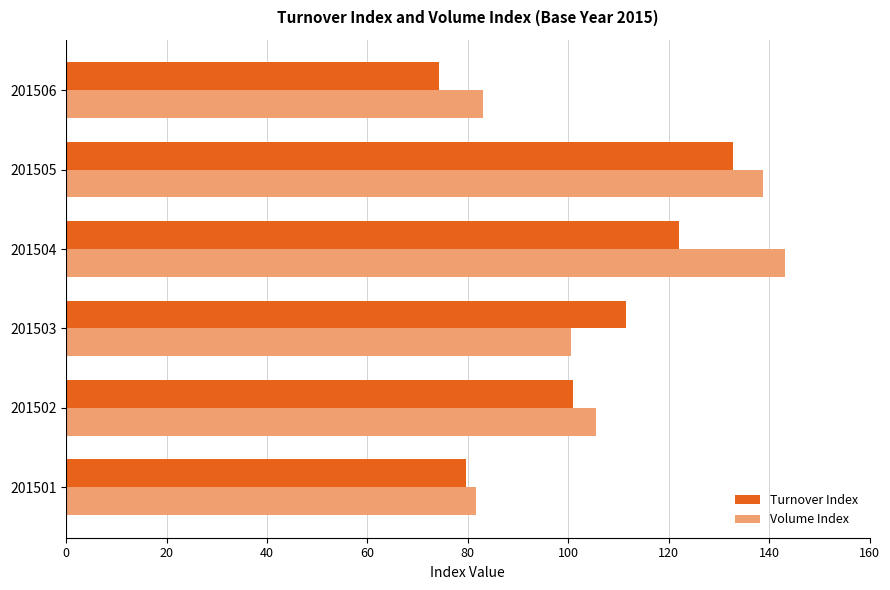

Which category has the lowest value across all series?

201506